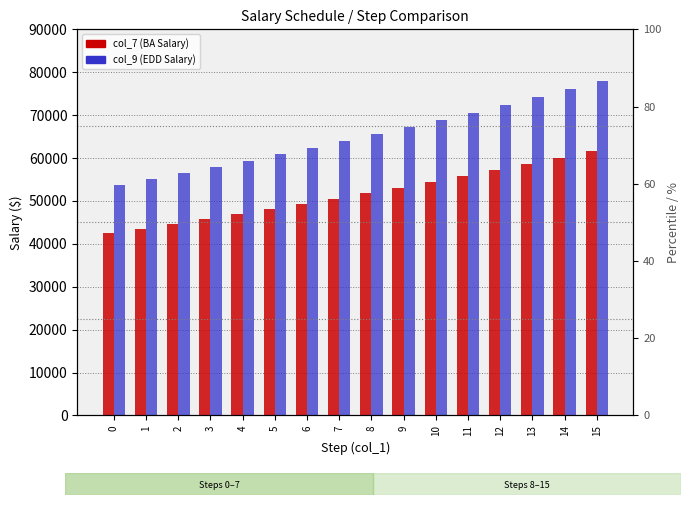

What is the difference between the maximum and minimum values in the col_9 (EDD Salary) series?

24107.2